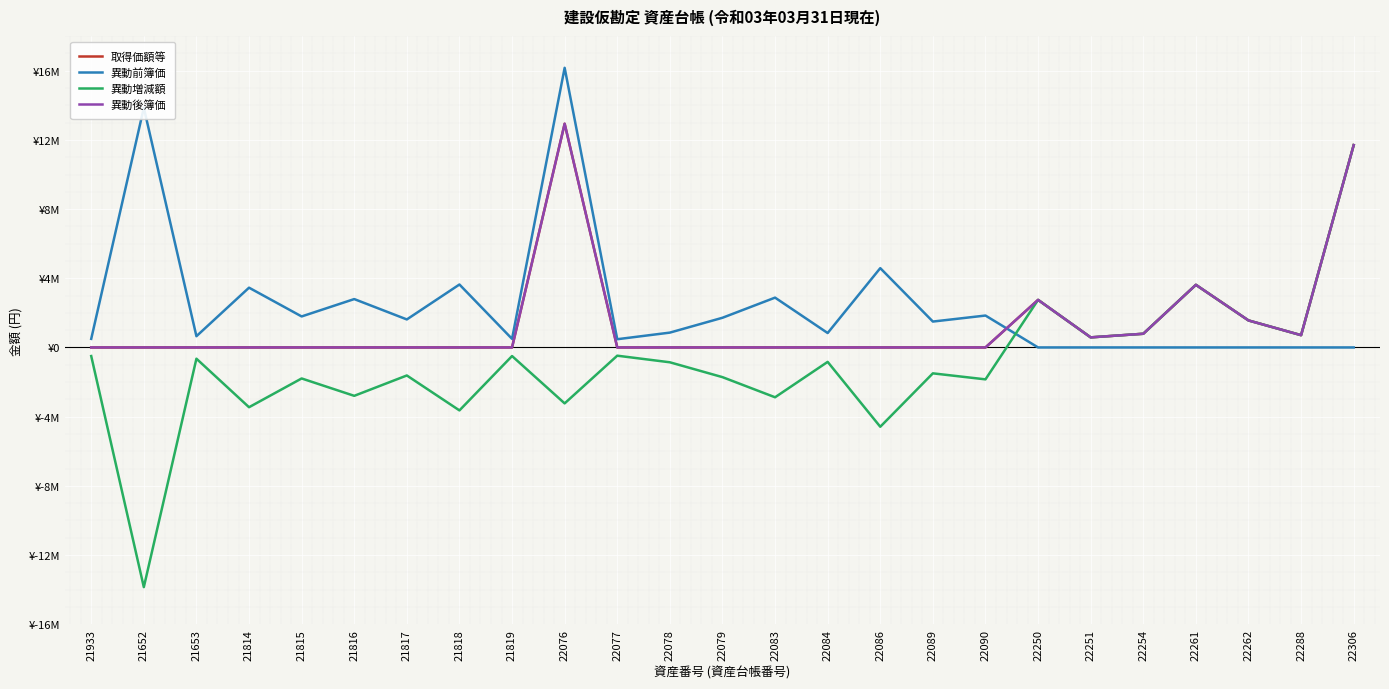

At which label does 異動前簿価 first exceed 858000?

21652